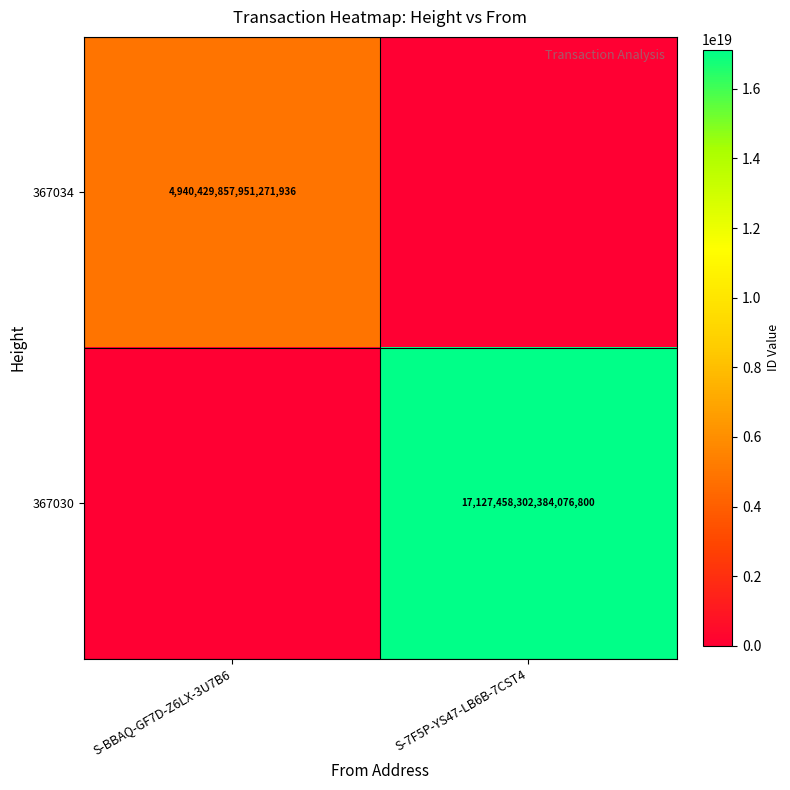

Is the value of 367034 at S-BBAQ-GF7D-Z6LX-3U7B6 greater than the value of 367030 at S-7F5P-YS47-LB6B-7CST4?

No